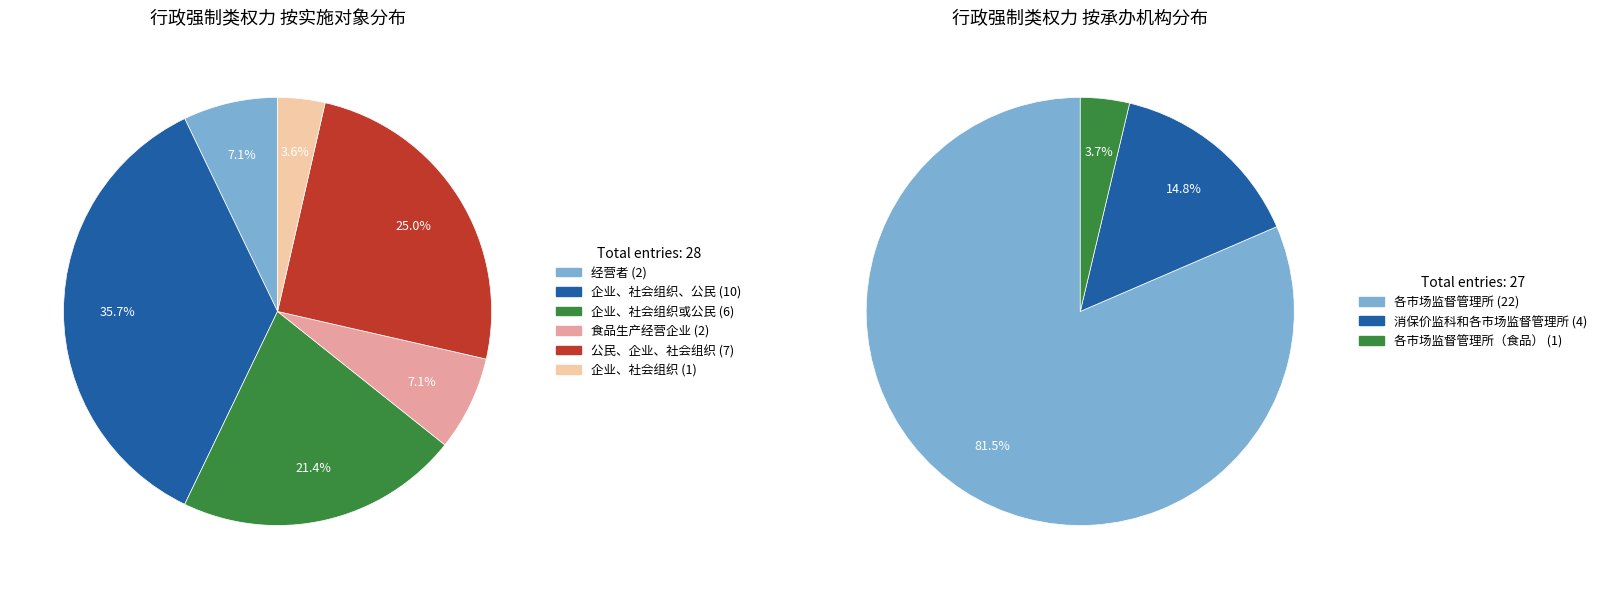

Does 公民、企业、社会组织 account for over 50% of the chart?

No